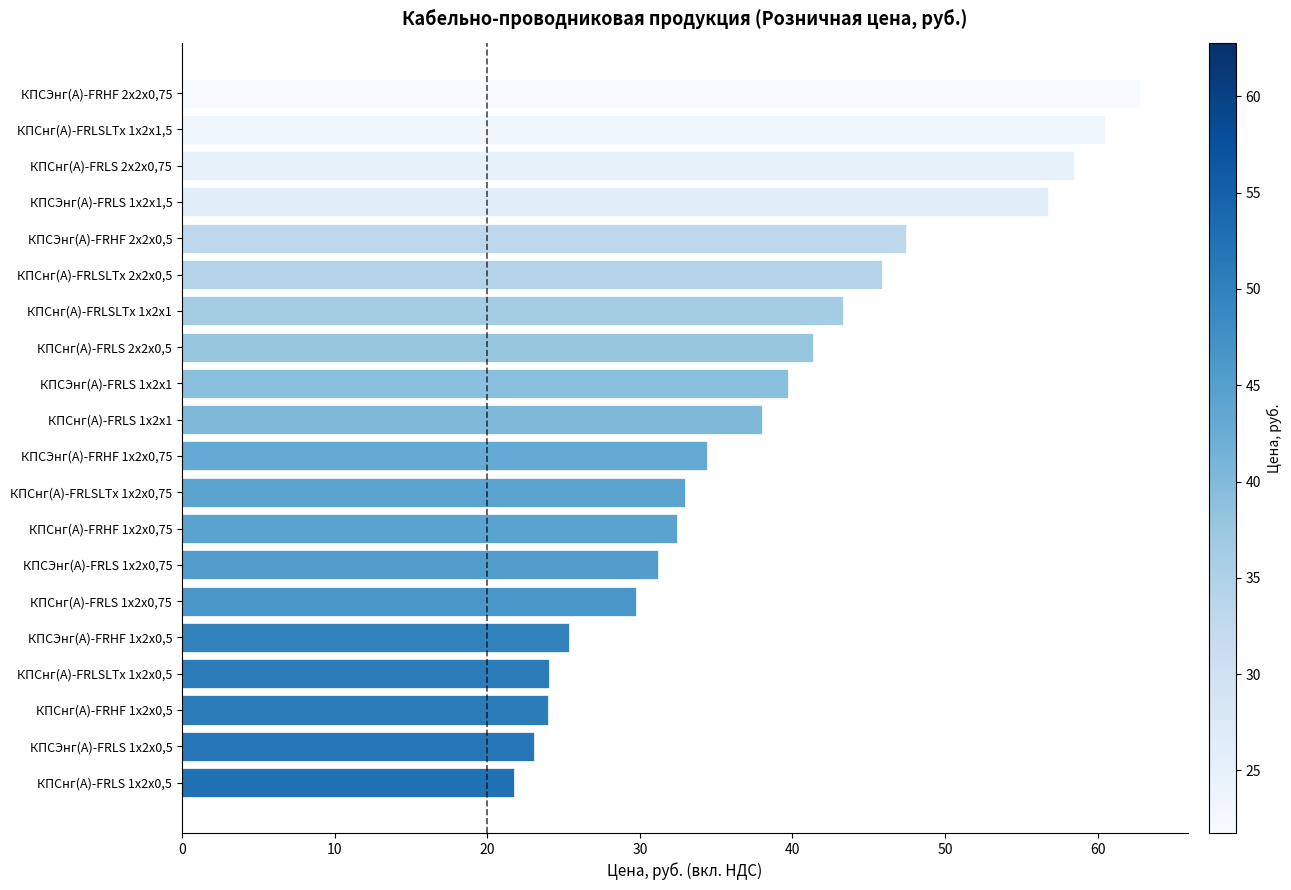

What is the sum of all values?

773.0